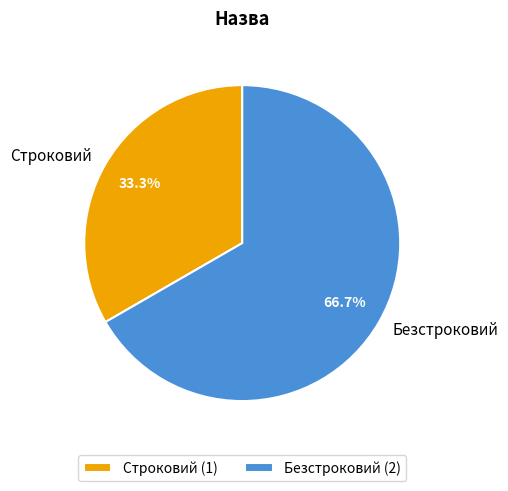

True or false: Строковий accounts for 33% of the total.

True